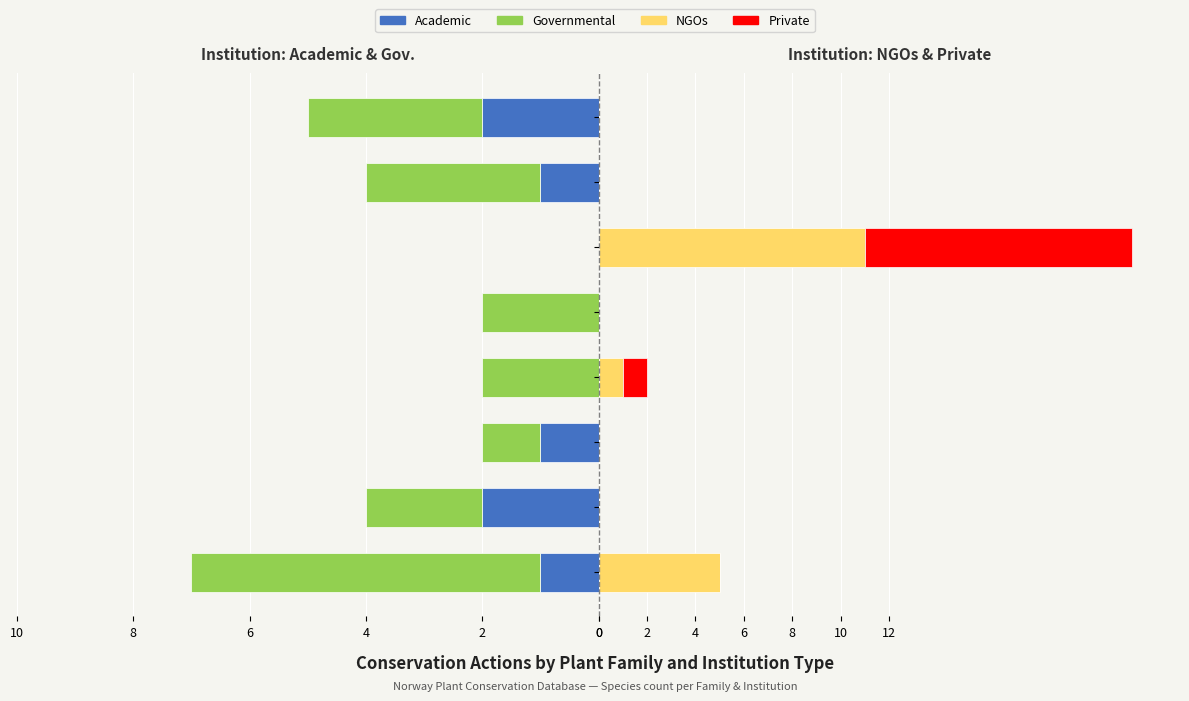

How many bars are there in each group?

4